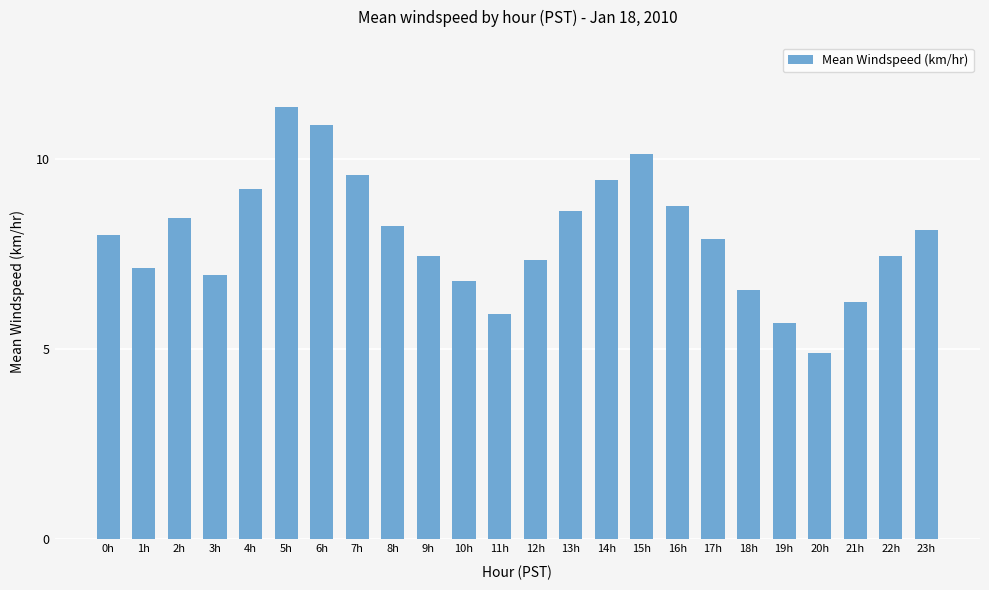

What is the value of the 13th bar from the left?

7.3